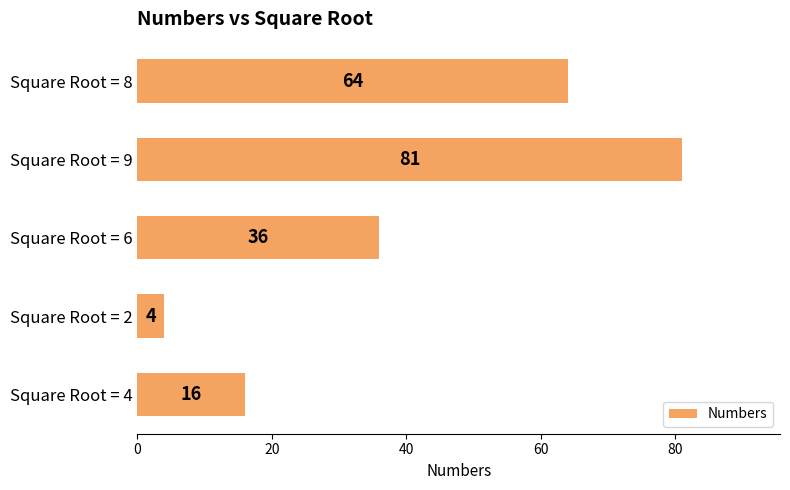

How many data points does each series have?

5